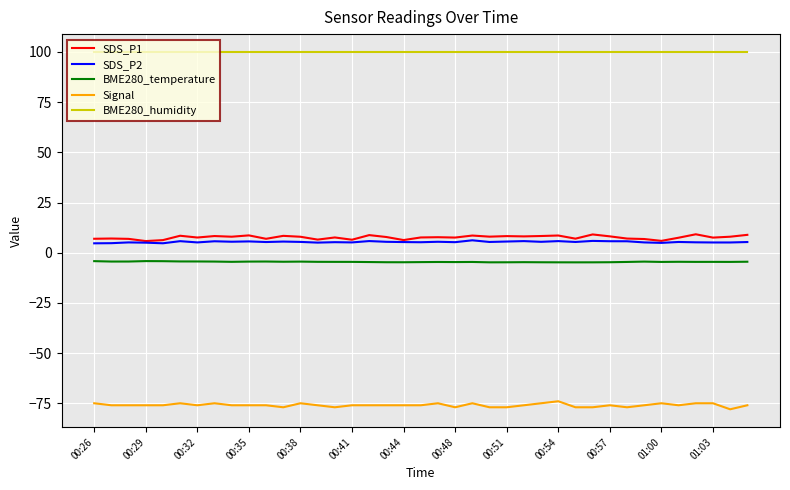

What is the highest value of the BME280_temperature series?

-4.2